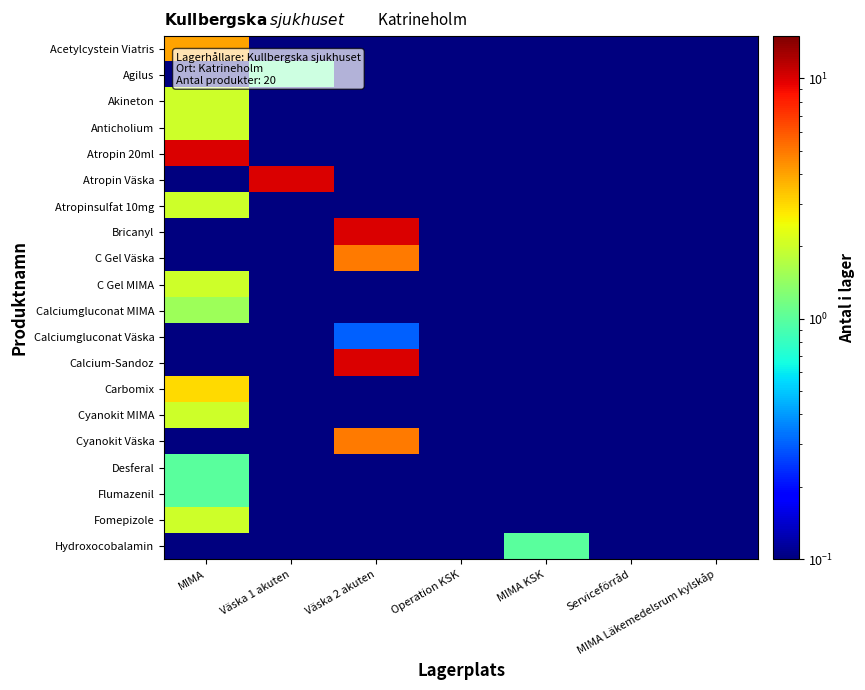

Which series has the widest spread of values?

Atropin 20ml